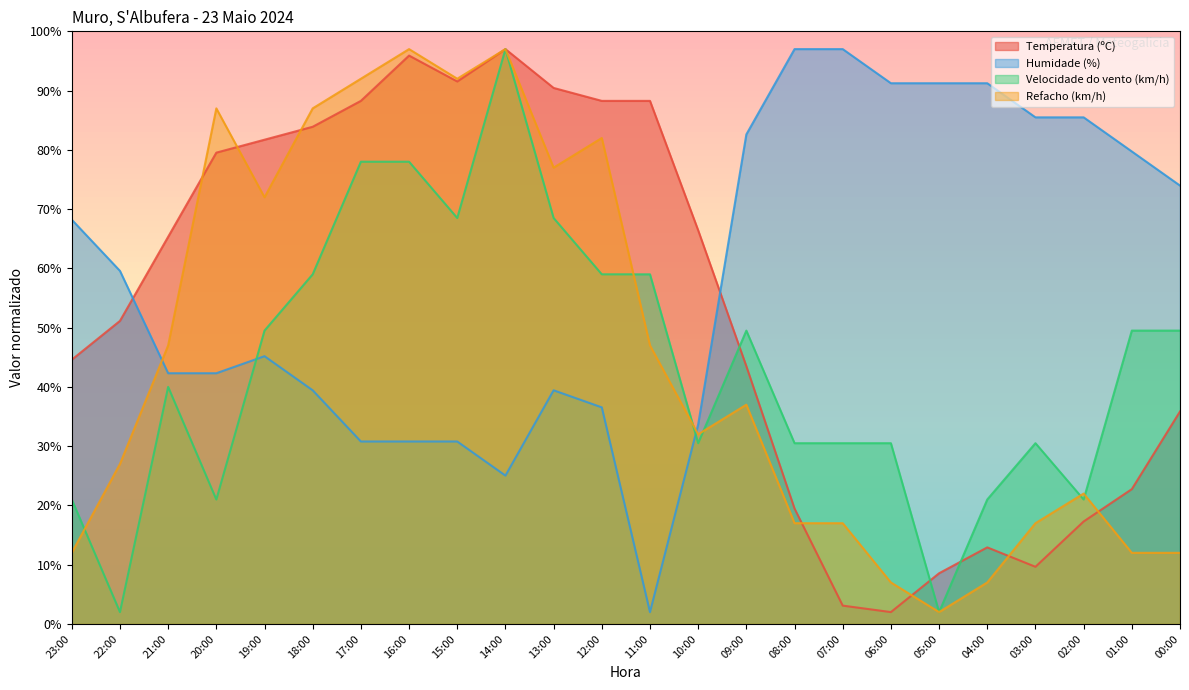

What is the value of the Refacho (km/h) point at the 5th from the left?

72.0